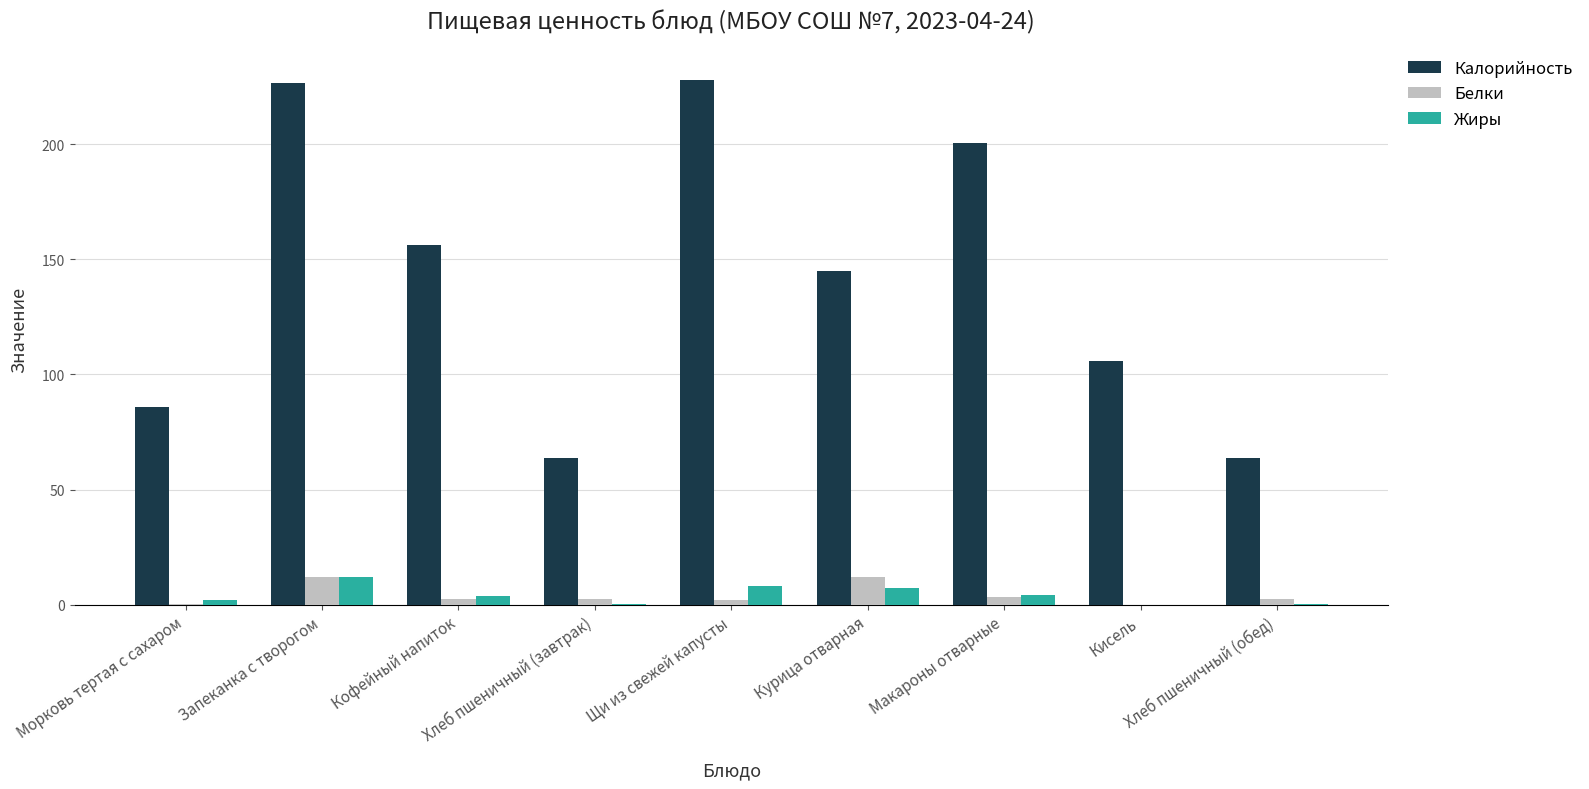

Count the number of data series in this chart.

3